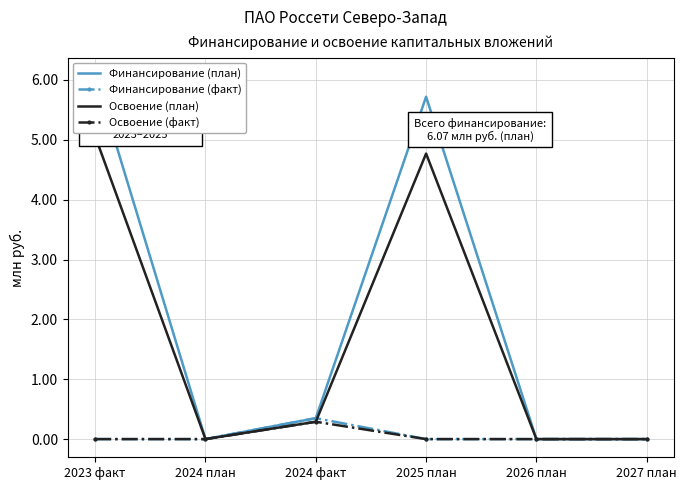

Which series changed the most between 2023 факт and 2026 план?

Финансирование (план)